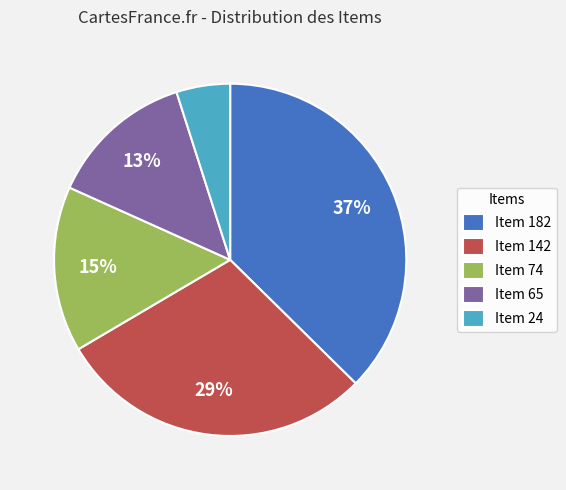

The Item 142 slice represents 29% of the pie. True or false?

True